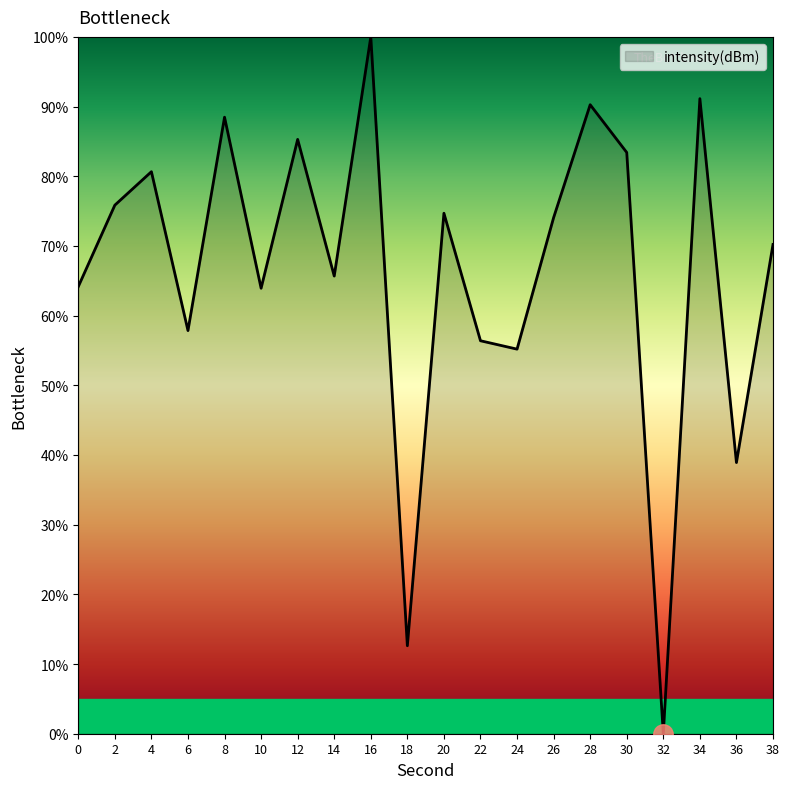

What is the sum of the values at 12 and 14?

151.0